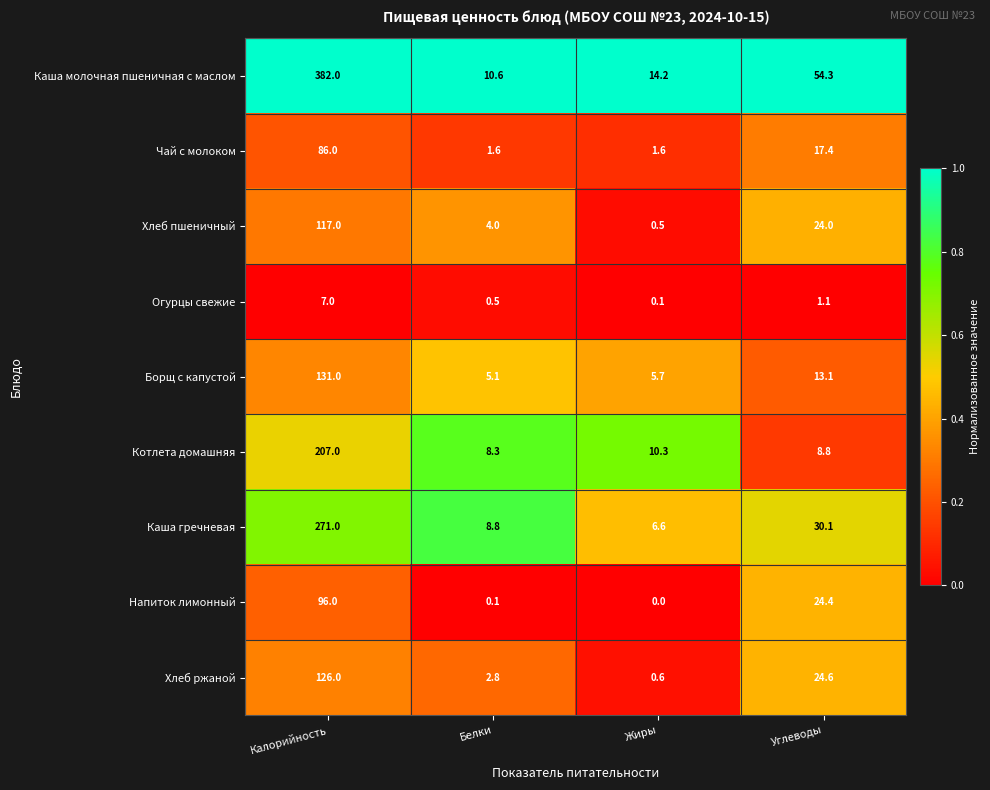

At which category is the sum across all series the highest?

Калорийность